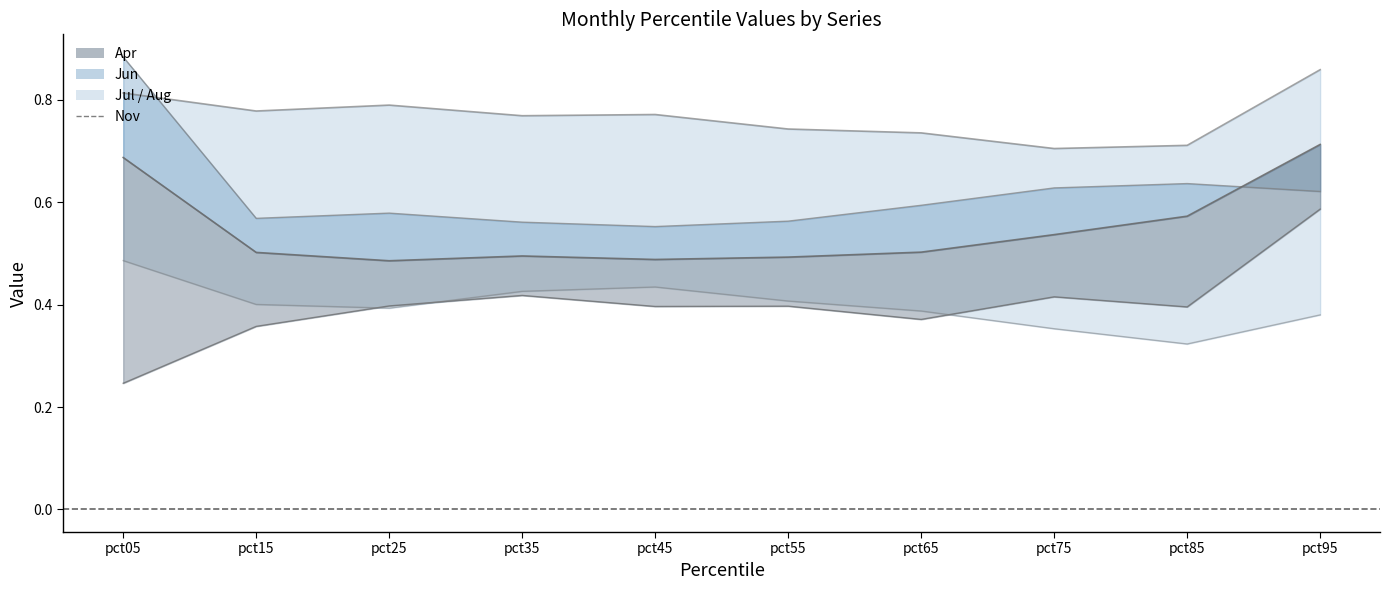

Reading left to right, what are all the values shown in this chart?

Jul_line: 0.8	0.8	0.8	0.8	0.8	0.7	0.7	0.7	0.7	0.9
Aug_line: 0.9	0.6	0.6	0.6	0.6	0.6	0.6	0.6	0.6	0.6
Apr_line: 0.7	0.5	0.5	0.5	0.5	0.5	0.5	0.5	0.6	0.7
Jun: 0.2	0.4	0.4	0.4	0.4	0.4	0.4	0.4	0.4	0.6
Nov: 0.5	0.4	0.4	0.4	0.4	0.4	0.4	0.4	0.3	0.4